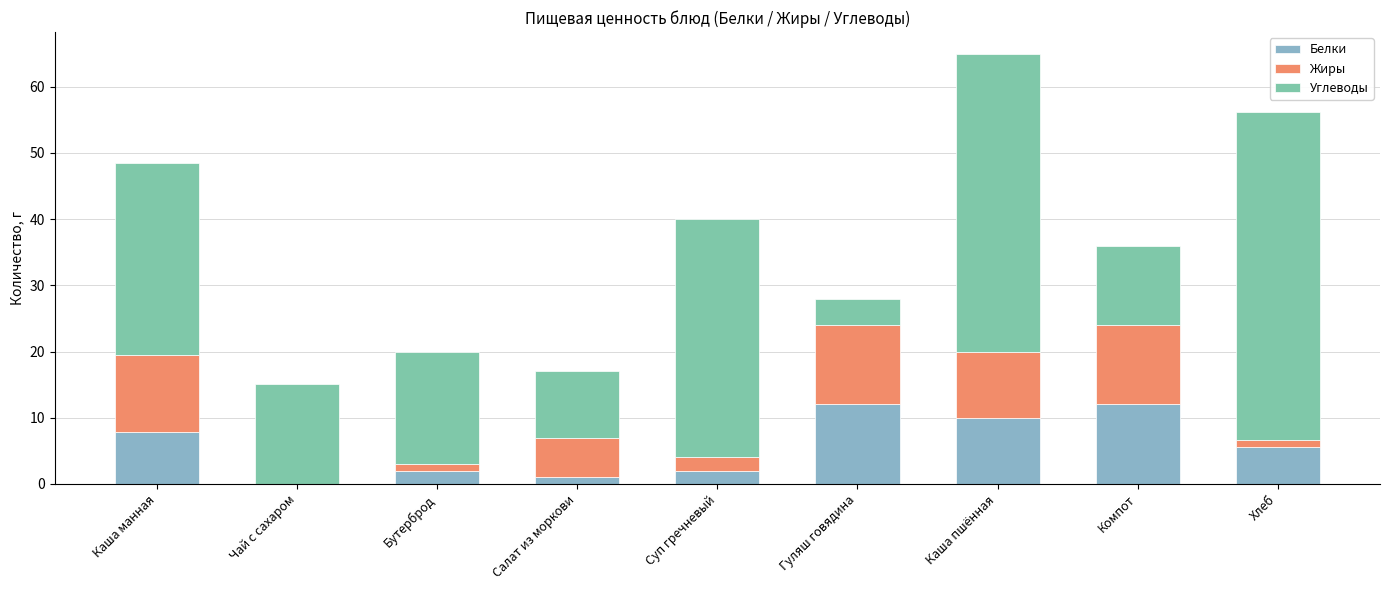

What is the sum of all Белки values?

52.5